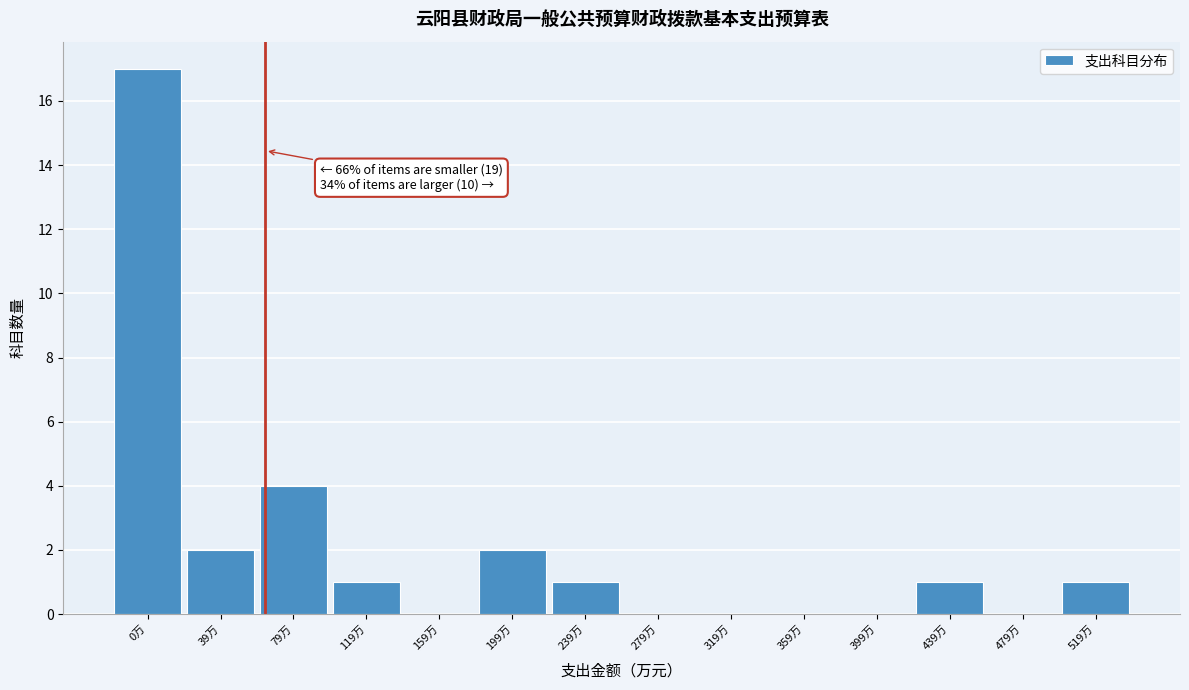

Reading left to right, what are all the values shown in this chart?

0万=17	39万=2	79万=4	119万=1	159万=0	199万=2	239万=1	279万=0	319万=0	359万=0	399万=0	439万=1	479万=0	519万=1